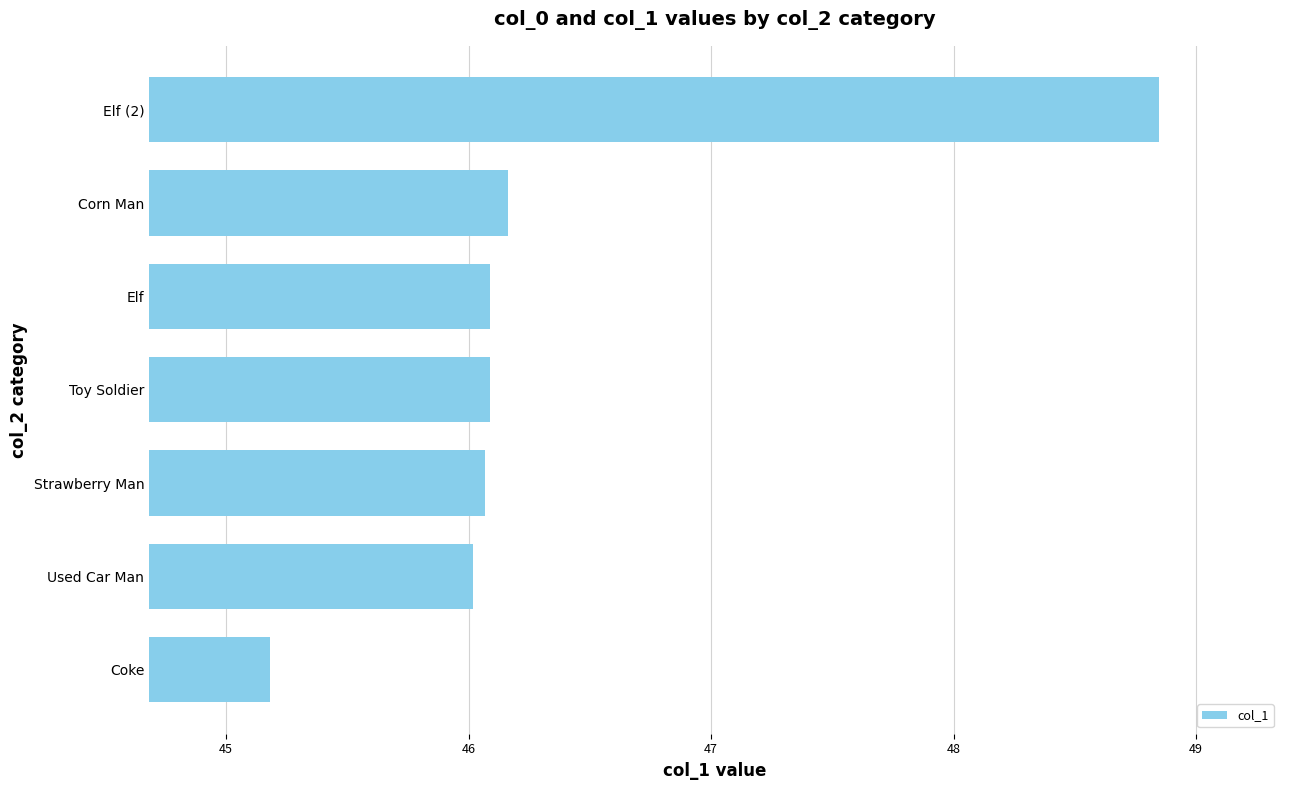

How many series are shown in this chart?

1